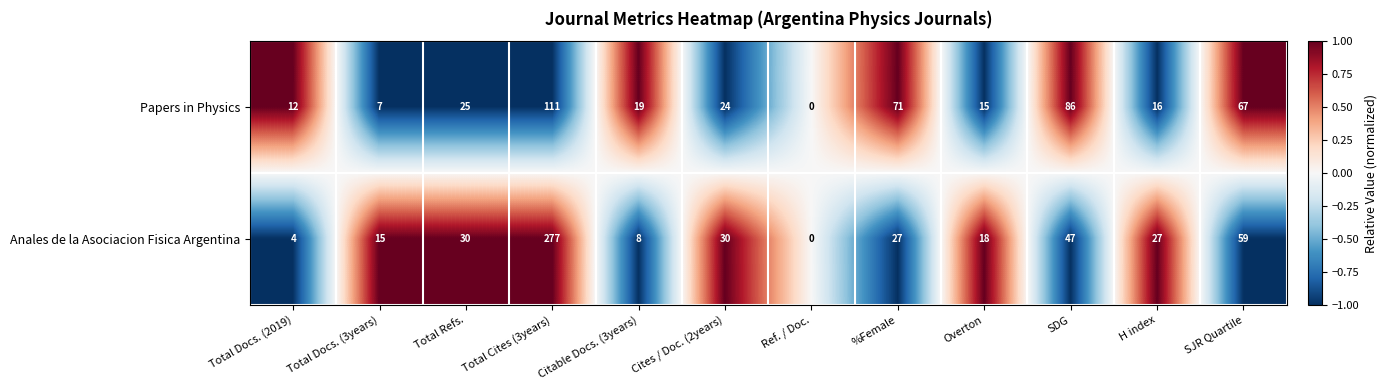

What is the maximum value shown in the chart?

277